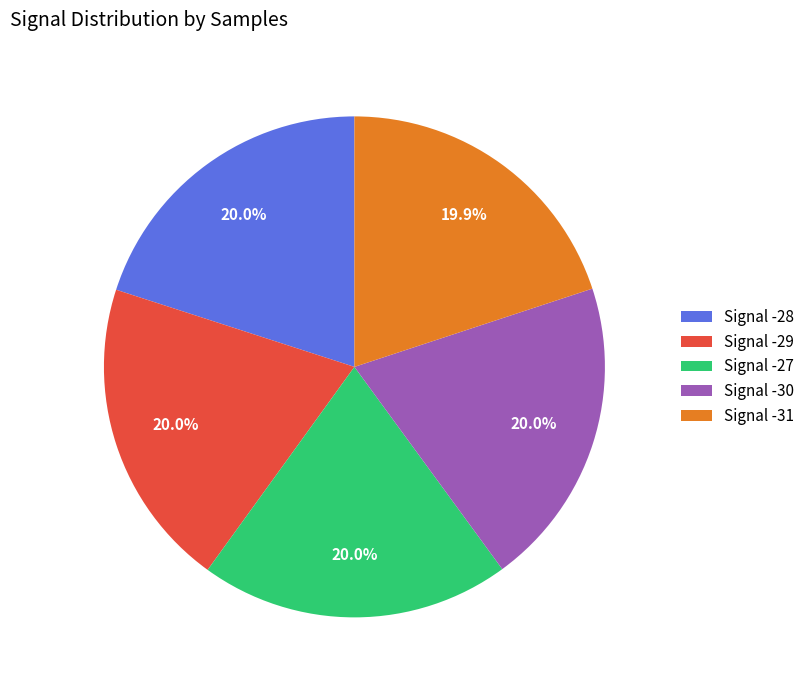

Approximately how many times larger is the value at Signal -29 compared to Signal -28?

1.0